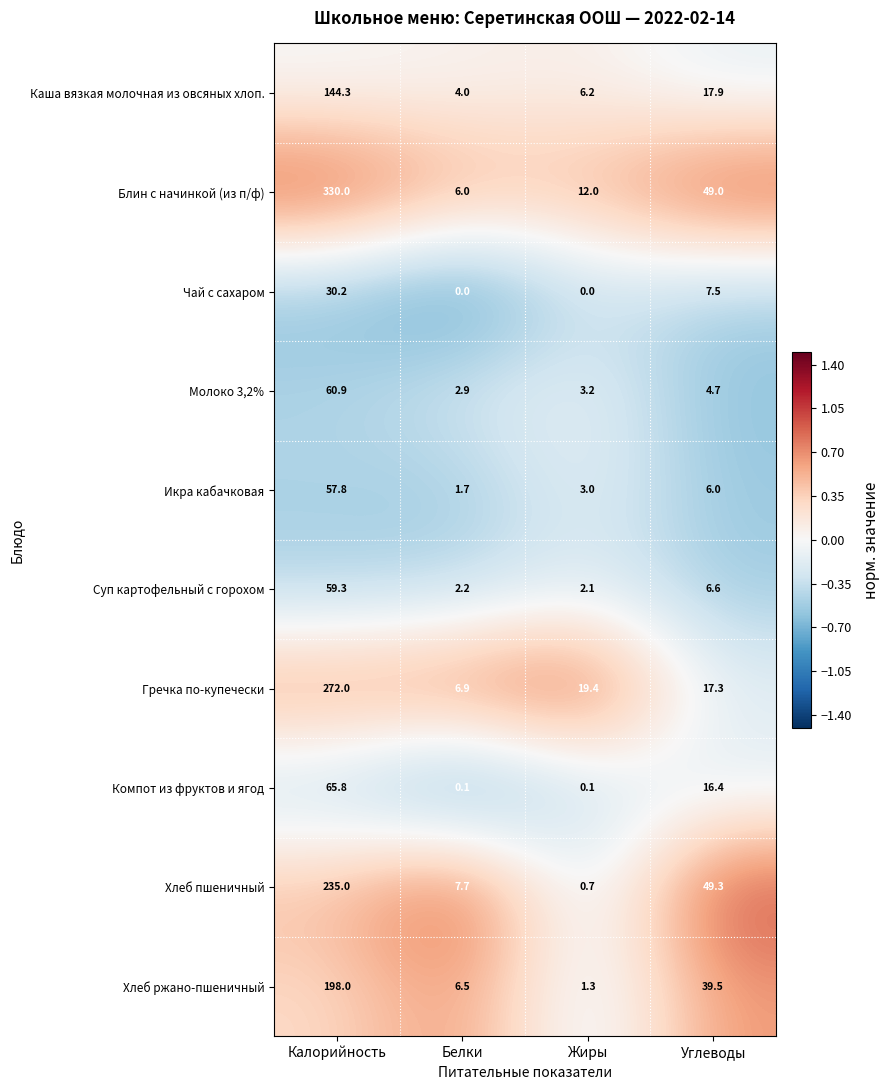

What is the maximum value for Гречка по-купечески?

272.0